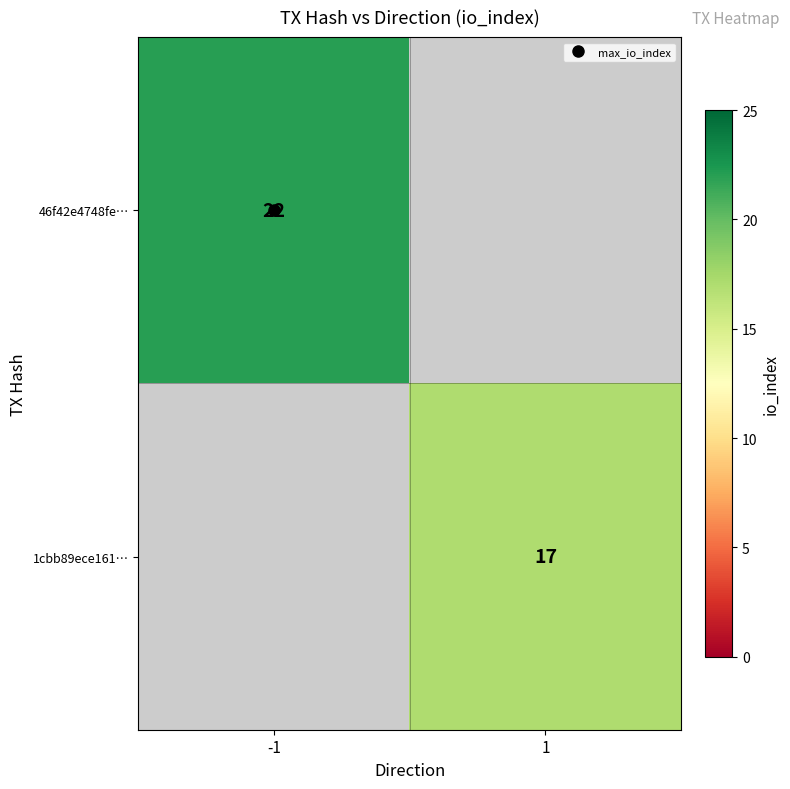

How many series are shown in this chart?

2